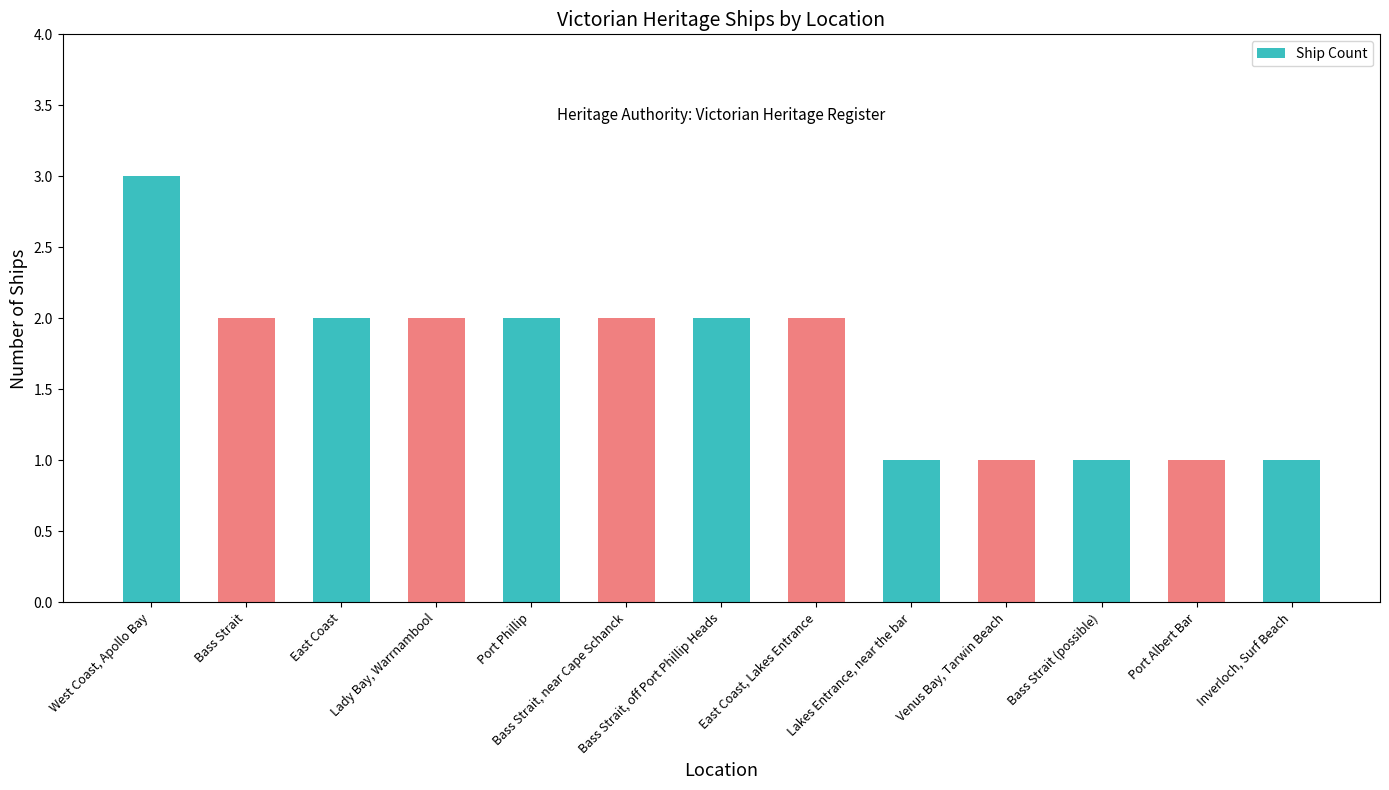

How many bars are there in total?

13